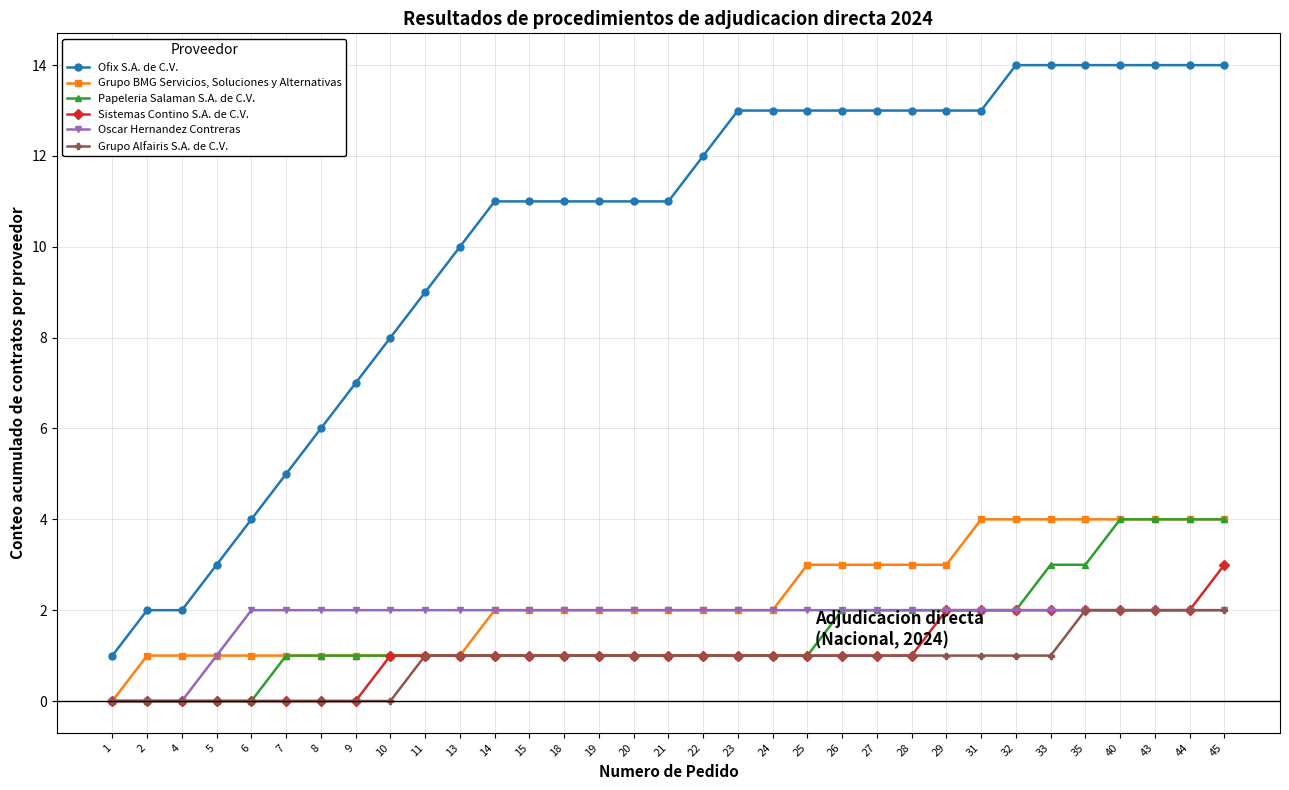

At which category is the sum across all series the highest?

45